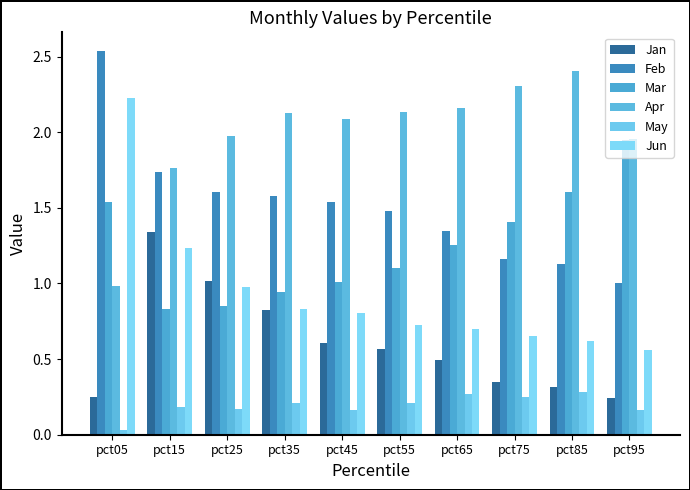

Reading left to right, extract all data points from this chart.

Jan: 0.3	1.3	1.0	0.8	0.6	0.6	0.5	0.3	0.3	0.2
Feb: 2.5	1.7	1.6	1.6	1.5	1.5	1.3	1.2	1.1	1.0
Mar: 1.5	0.8	0.8	0.9	1.0	1.1	1.3	1.4	1.6	2.0
Apr: 1.0	1.8	2.0	2.1	2.1	2.1	2.2	2.3	2.4	2.0
May: 0.0	0.2	0.2	0.2	0.2	0.2	0.3	0.2	0.3	0.2
Jun: 2.2	1.2	1.0	0.8	0.8	0.7	0.7	0.7	0.6	0.6